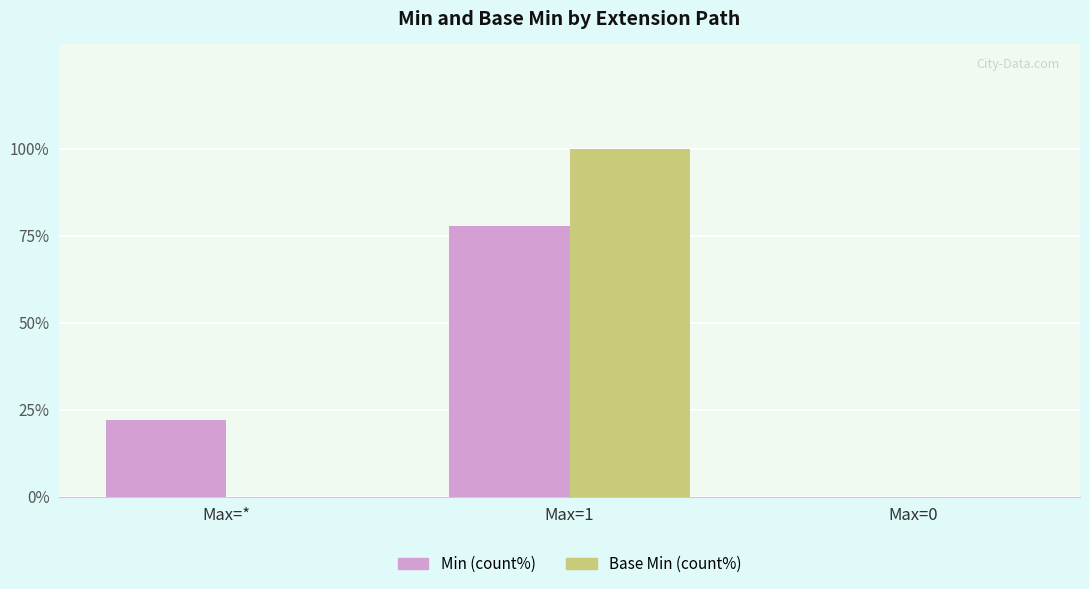

Where is Min (count%) nearest to the value 38?

Max=*